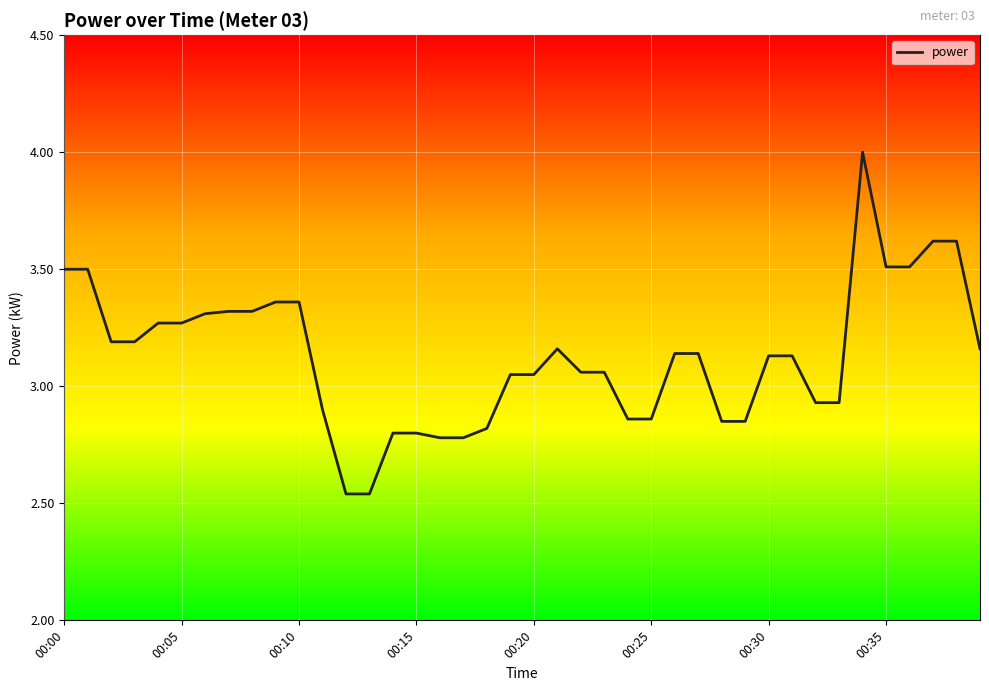

What is the difference between the maximum and minimum values?

1.5